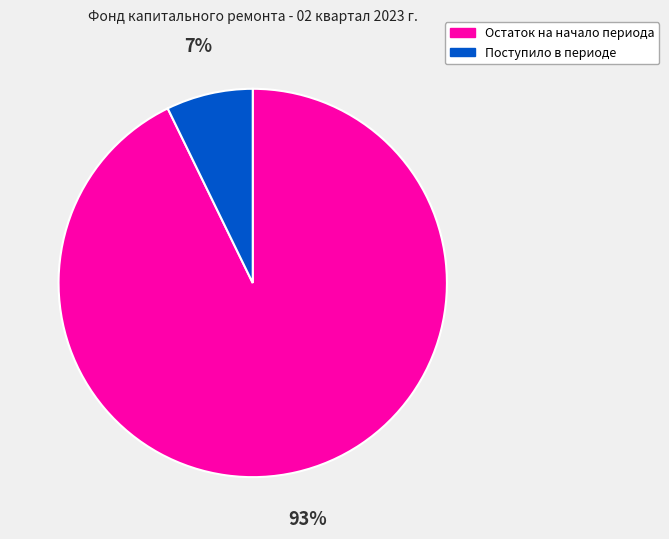

The Поступило в периоде slice represents 7% of the pie. True or false?

True